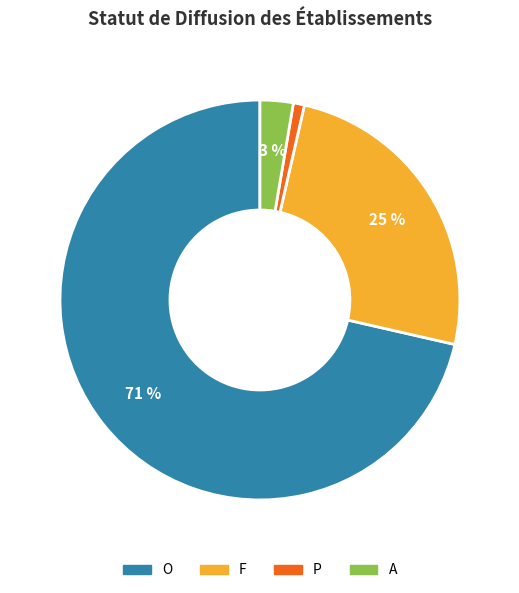

How many slices are in this pie chart?

4